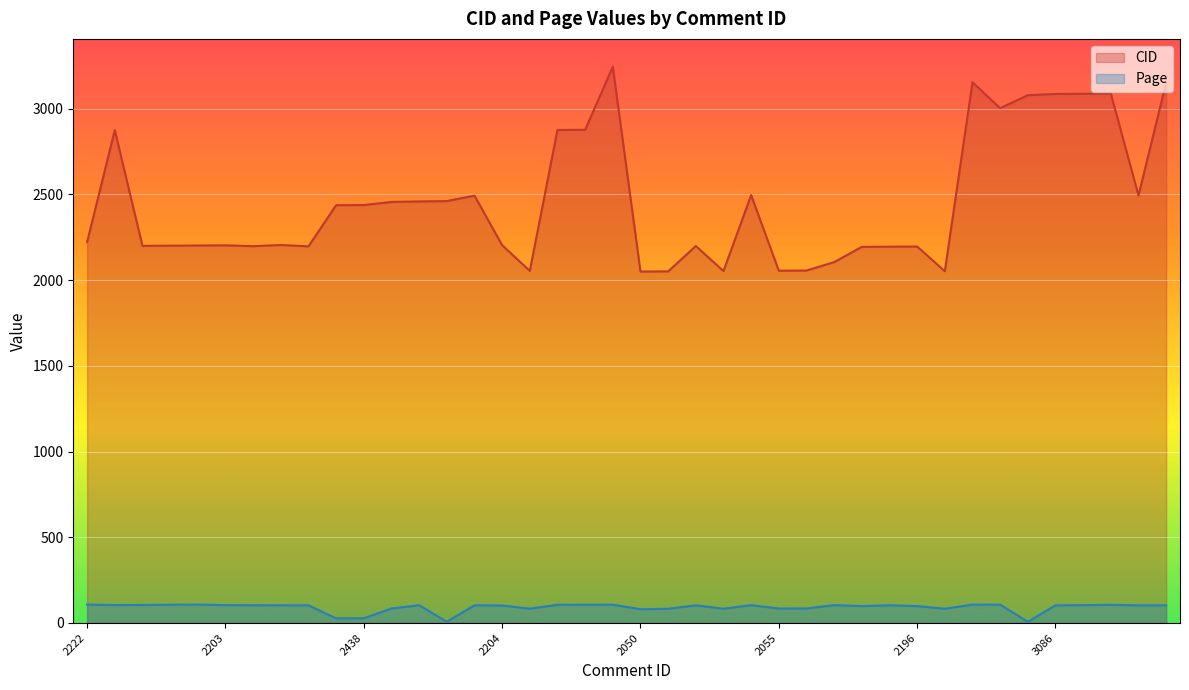

What is the difference between the highest and lowest values at 2494?

2390.9